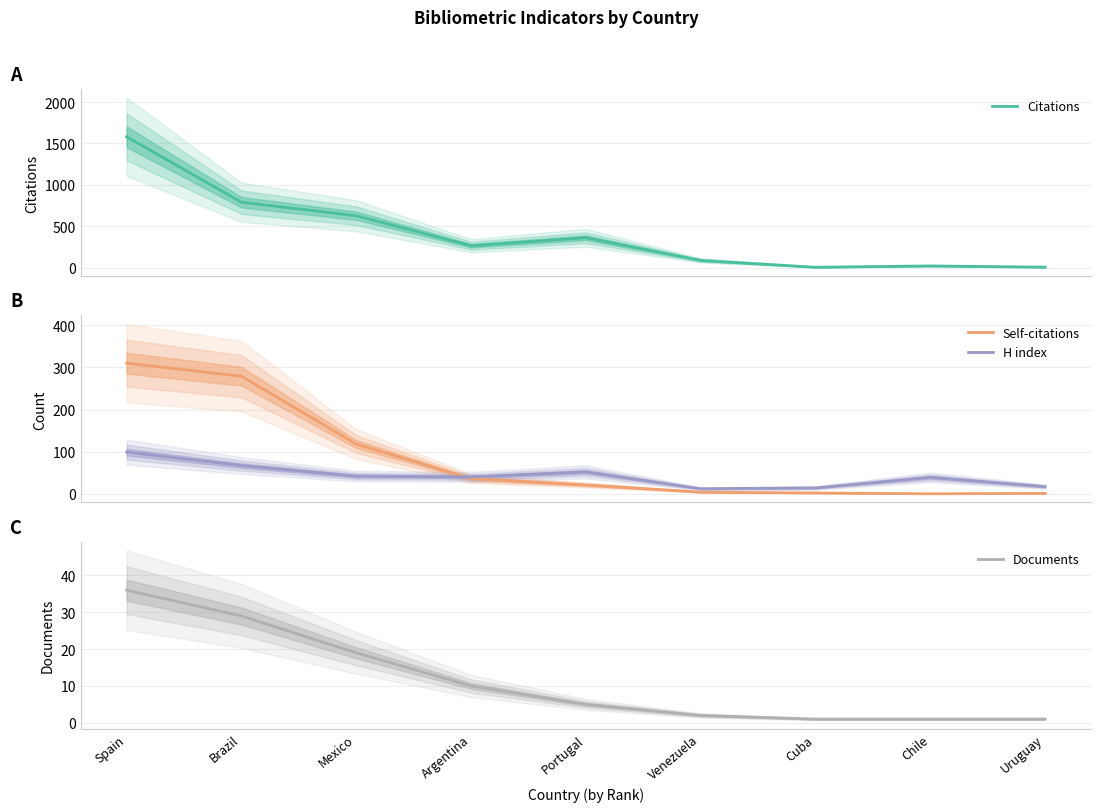

Rank the categories by H index value from lowest to highest.

Venezuela, Cuba, Uruguay, Chile, Argentina, Mexico, Portugal, Brazil, Spain